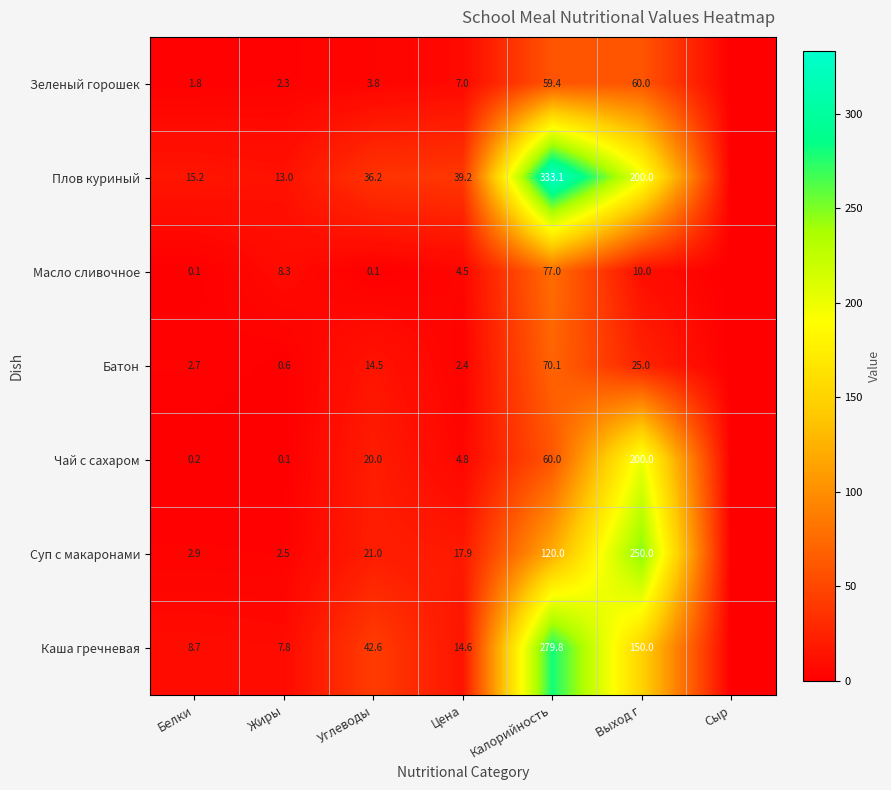

The value of Плов куриный at Белки is 10.4. True or false?

False